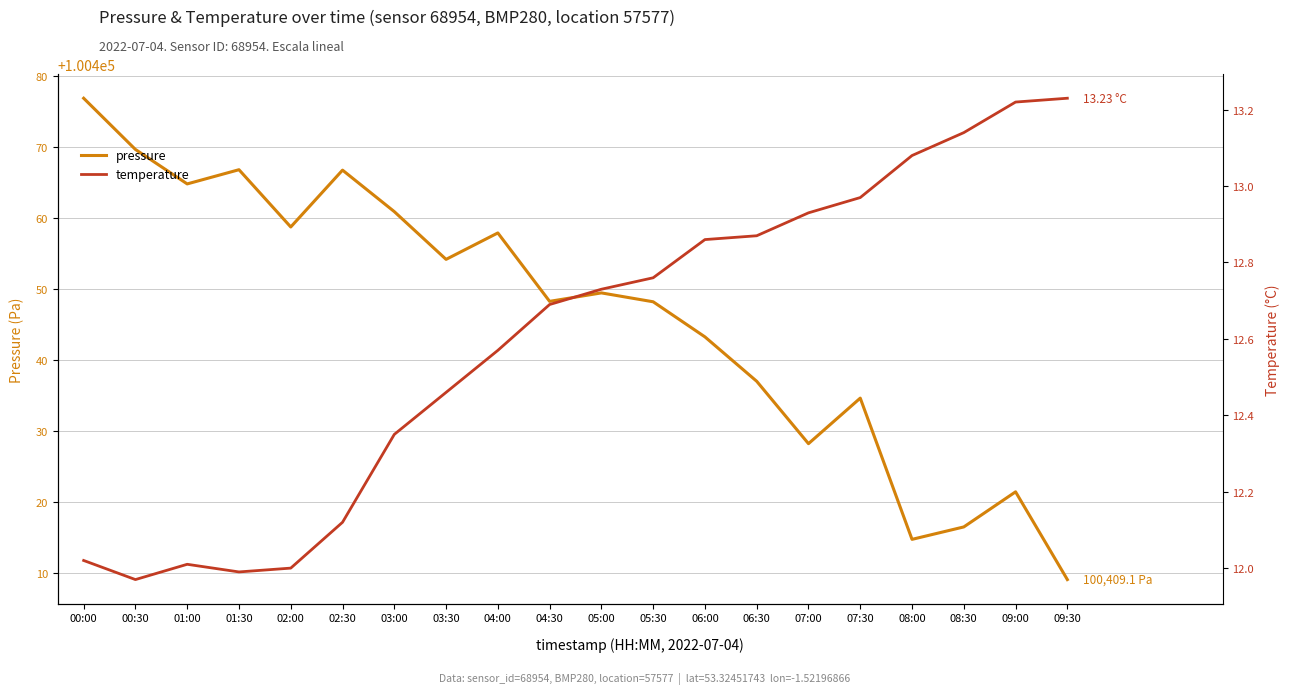

What is the label of the 10th point from the right?

05:00